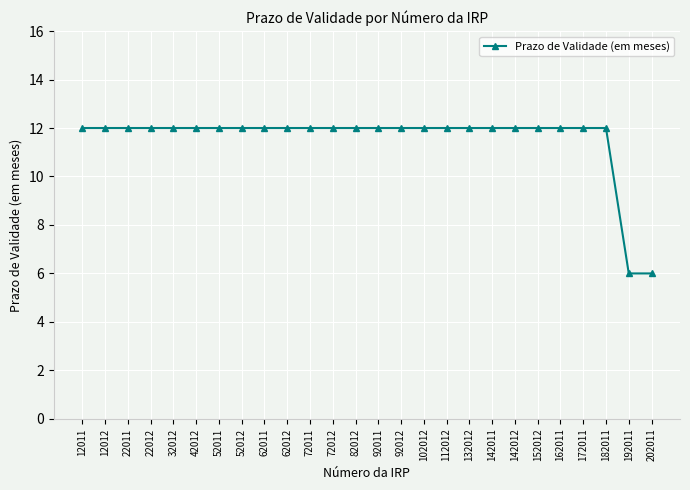

Reading left to right, list all the values displayed in this chart.

12011=12	12012=12	22011=12	22012=12	32012=12	42012=12	52011=12	52012=12	62011=12	62012=12	72011=12	72012=12	82012=12	92011=12	92012=12	102012=12	112012=12	132012=12	142011=12	142012=12	152012=12	162011=12	172011=12	182011=12	192011=6	202011=6